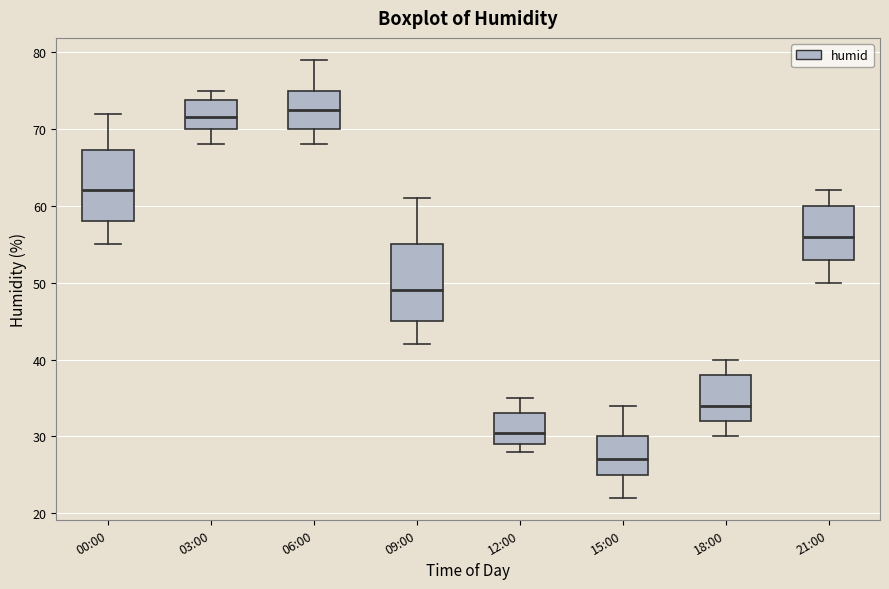

Where is the lower edge of the box for 21:00 on the y-axis? The values are not printed on the chart, so give them approximately, as read against the axis.

53